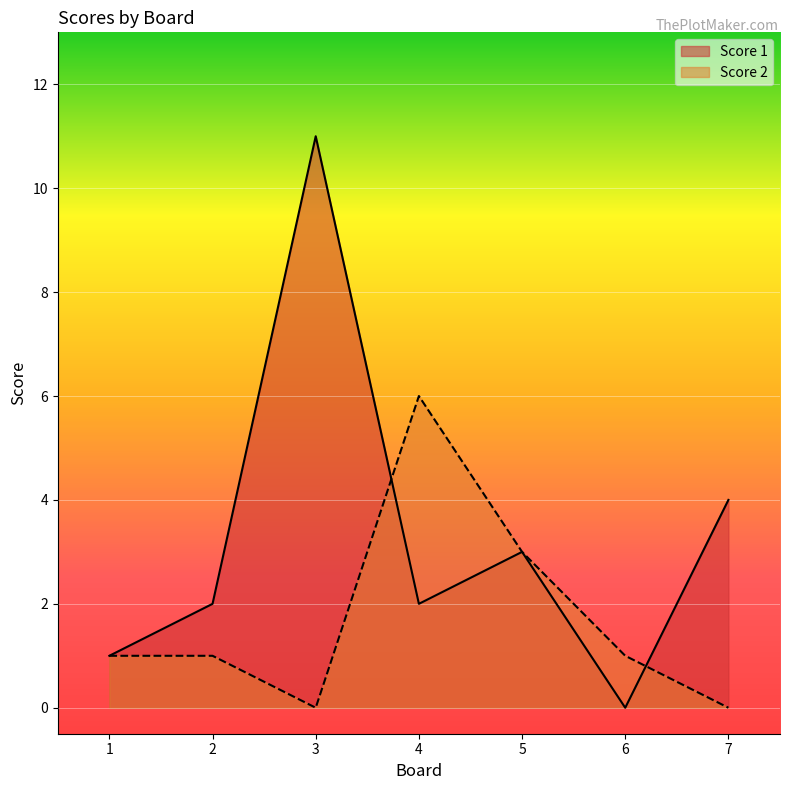

Rank the series by their maximum value, from highest to lowest.

Score 1, Score 2